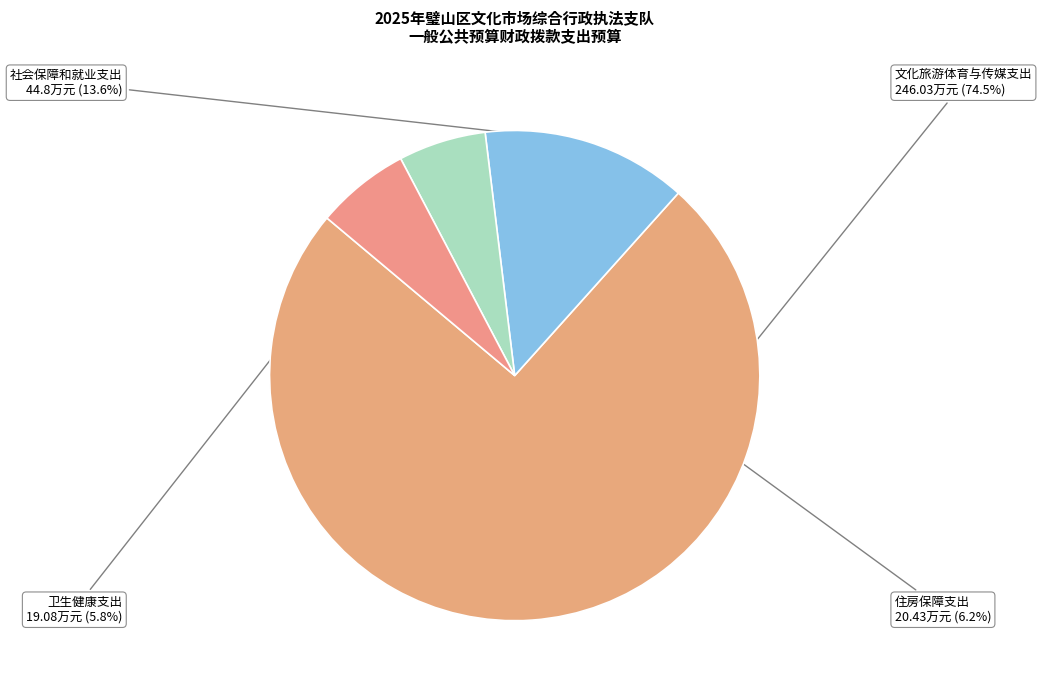

Is the sum of 社会保障和就业支出 and 住房保障支出 greater than half?

No